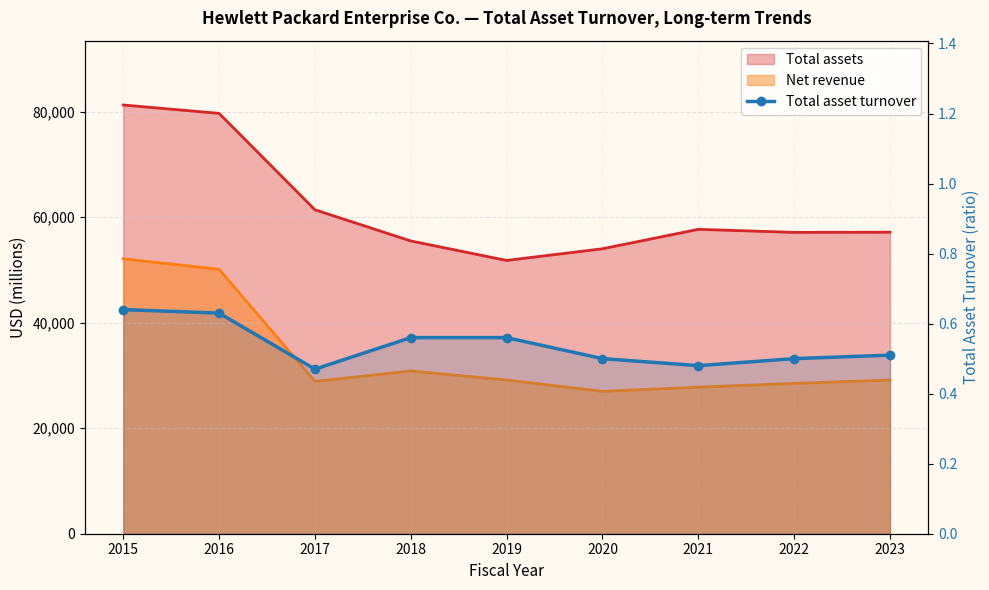

What is the value of the 4th point from the left?

0.6